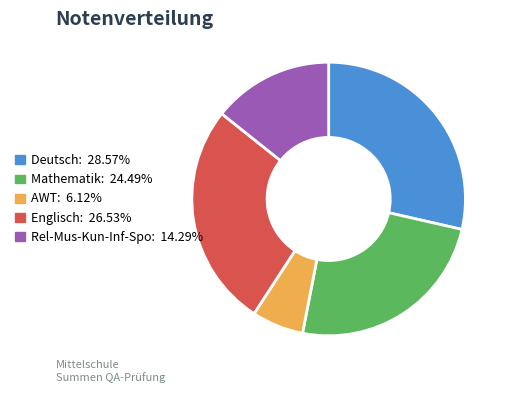

Is AWT the majority of the pie?

No